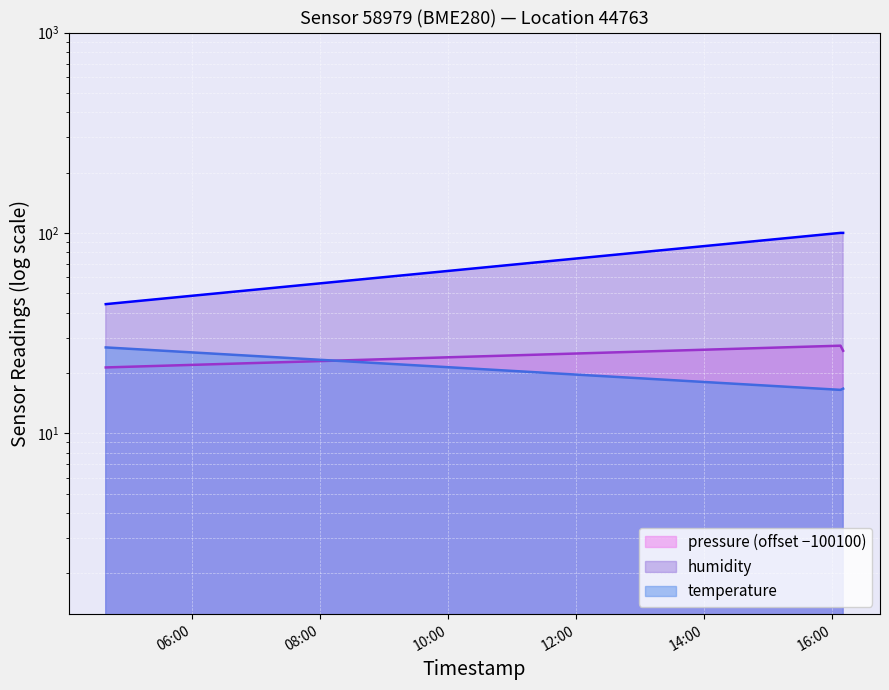

Reading left to right, list all the values displayed in this chart.

pressure: 2023-06-10T04:39:02=21.3	2023-06-10T16:07:44=27.4	2023-06-10T16:10:11=25.8
temperature: 2023-06-10T04:39:02=26.8	2023-06-10T16:07:44=16.5	2023-06-10T16:10:11=16.7
humidity: 2023-06-10T04:39:02=44.1	2023-06-10T16:07:44=100.0	2023-06-10T16:10:11=100.0